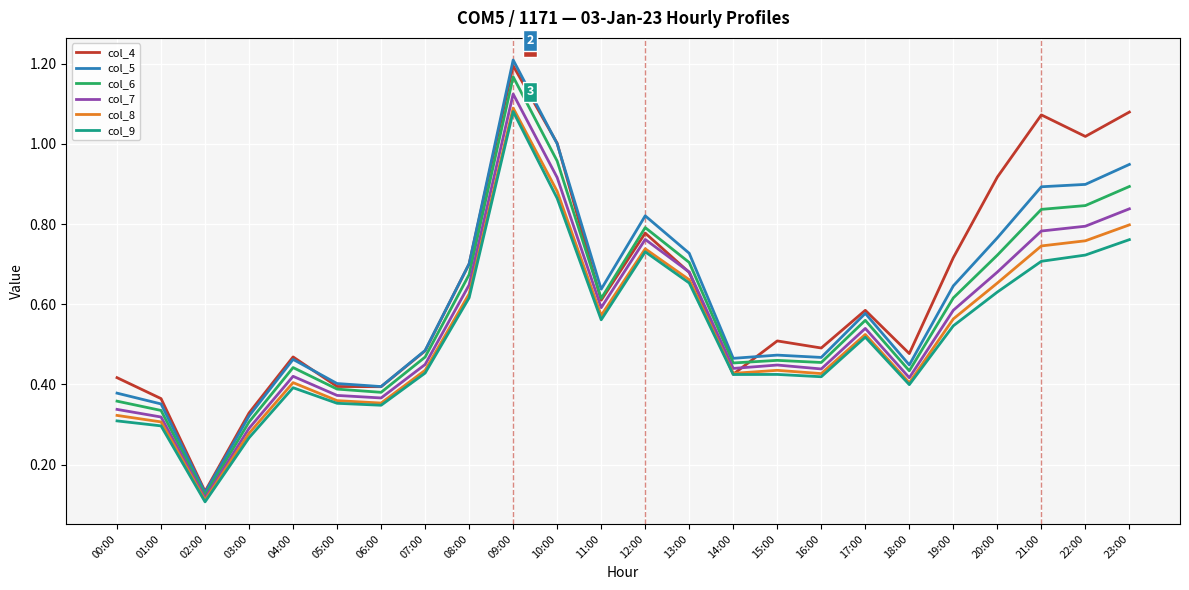

At which category does col_7 reach its first local peak?

04:00